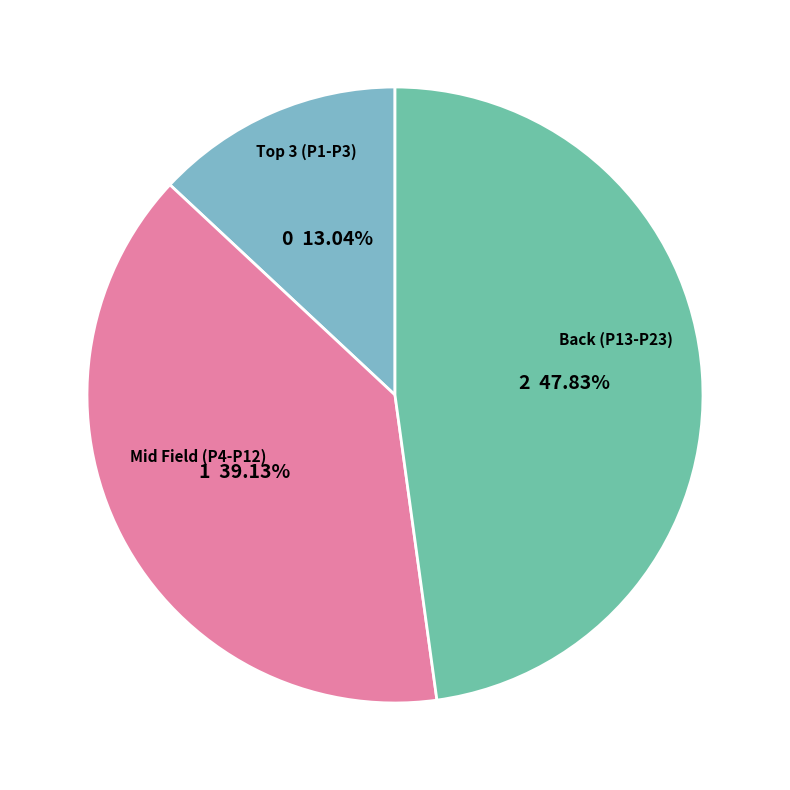

Which category has the smallest portion of the pie?

Top 3 (P1-P3)